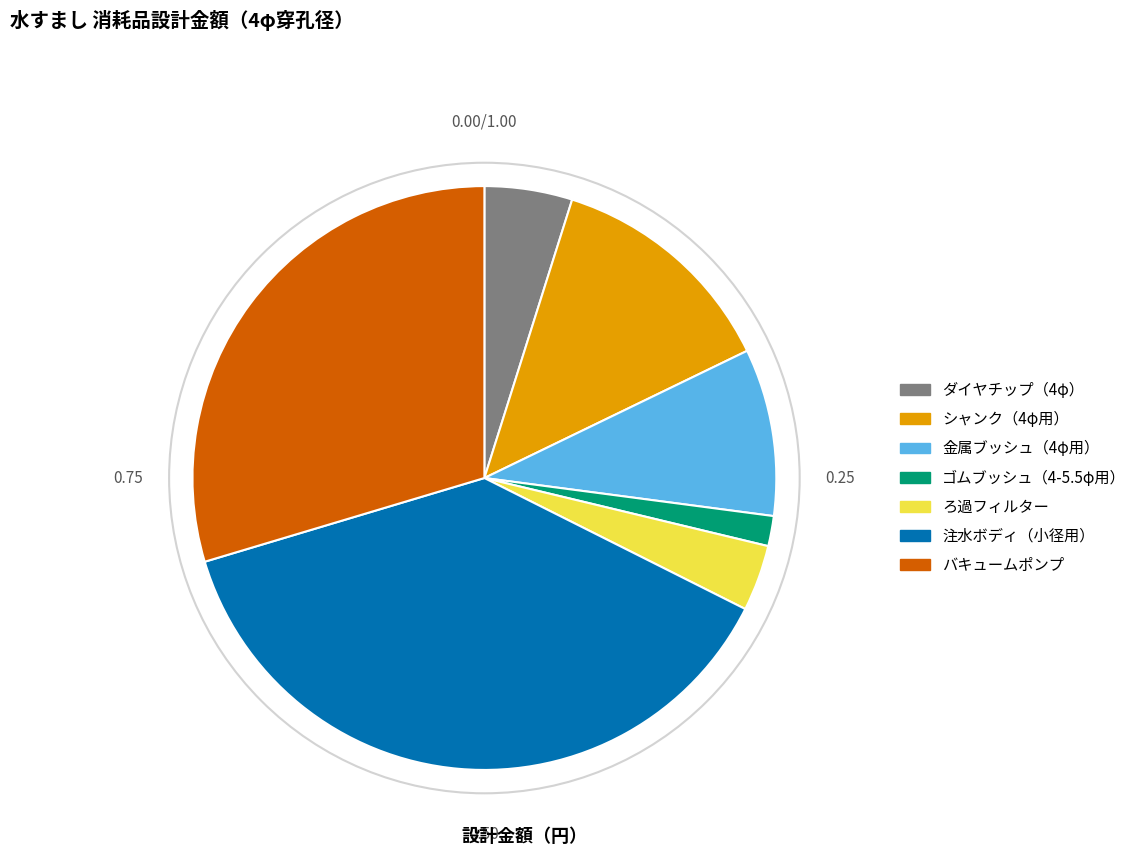

The ゴムブッシュ（4-5.5φ用） slice represents 2% of the pie. True or false?

True